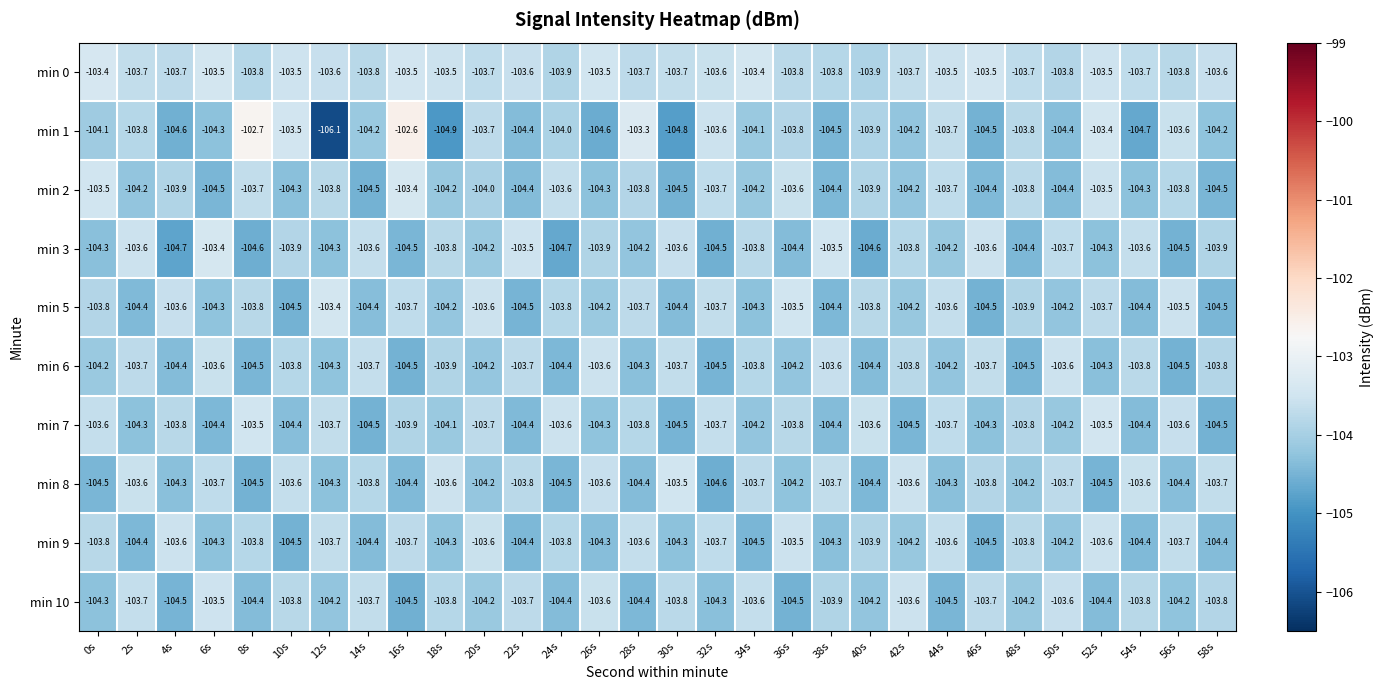

Which series changed the most between 0s and 34s?

min 8